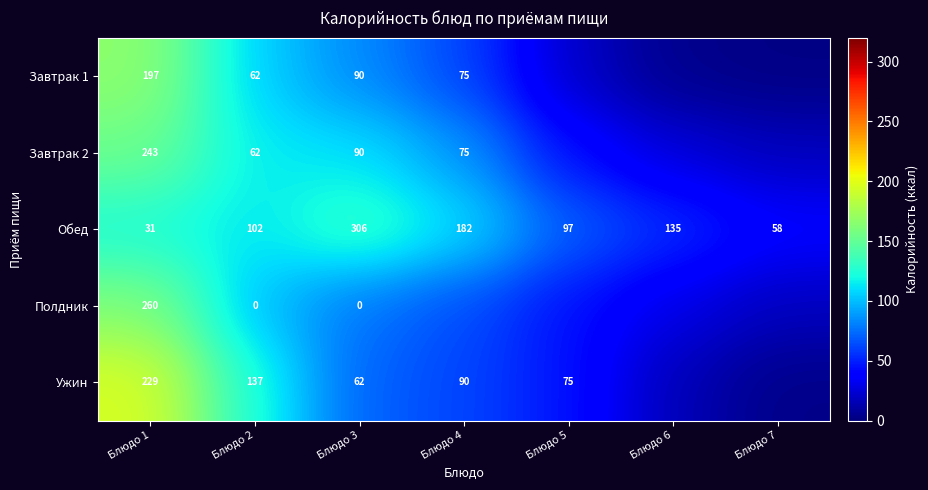

Is the value of Полдник at Блюдо 1 greater than the value of Ужин at Блюдо 2?

Yes